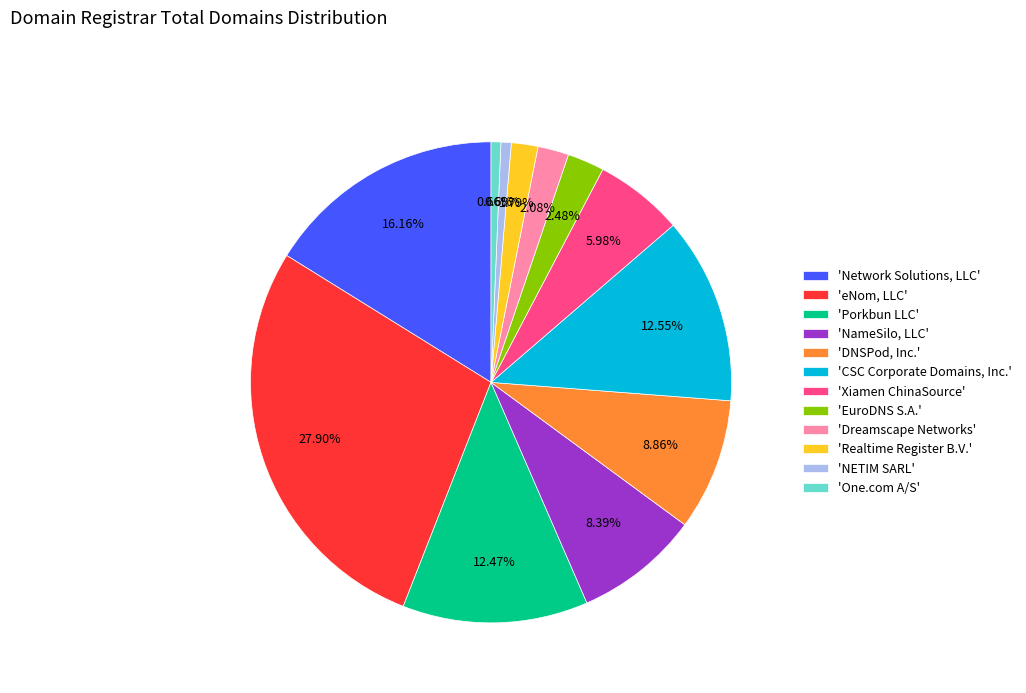

Between 'EuroDNS S.A.' and 'One.com A/S', which is larger?

'EuroDNS S.A.'